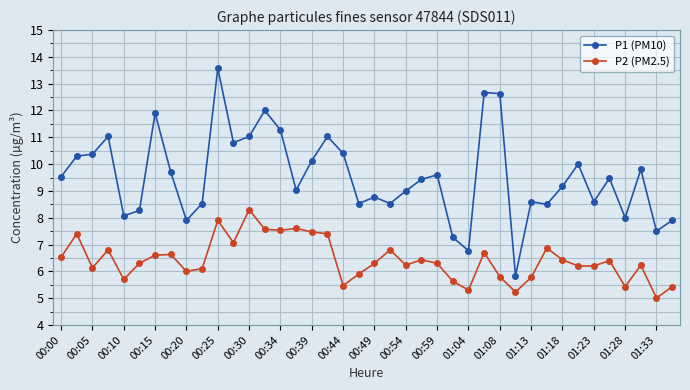

What is the value of the P1 (PM10) point at the 15th from the left?

11.3